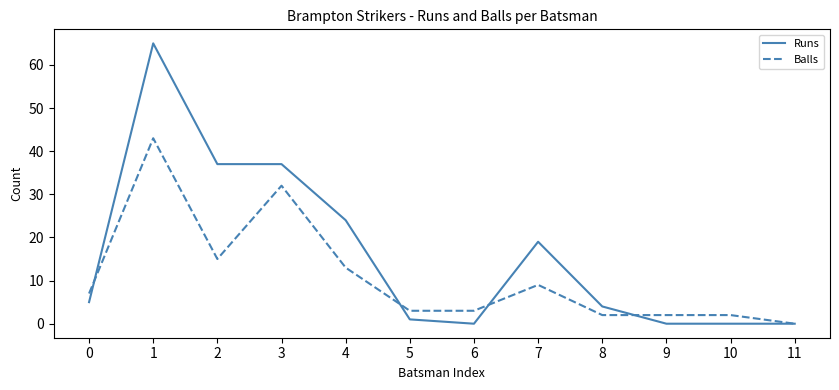

Does the chart display data point markers on the line(s)?

No